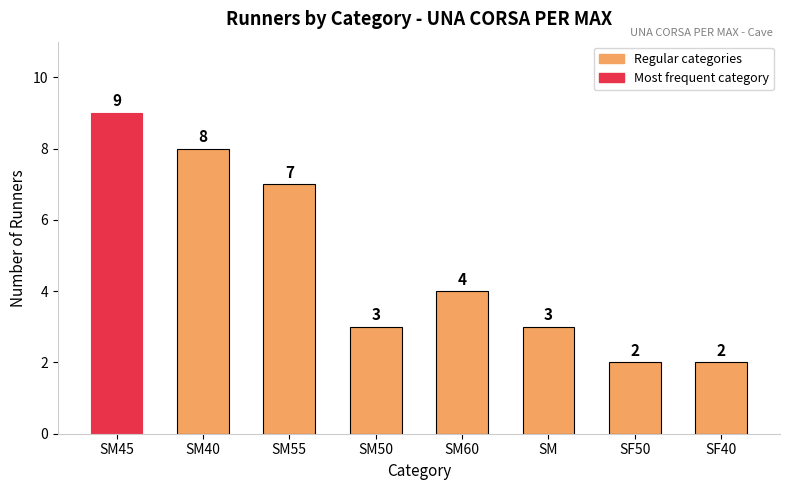

Are the bars horizontal?

No